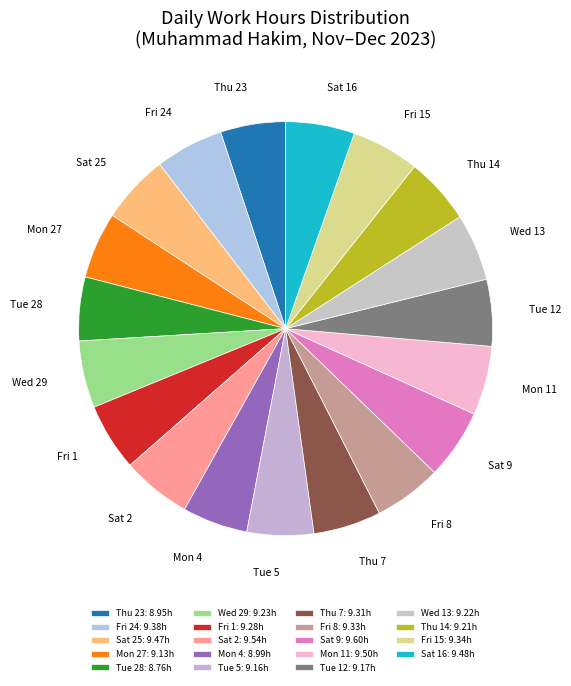

How many slices are in this pie chart?

19